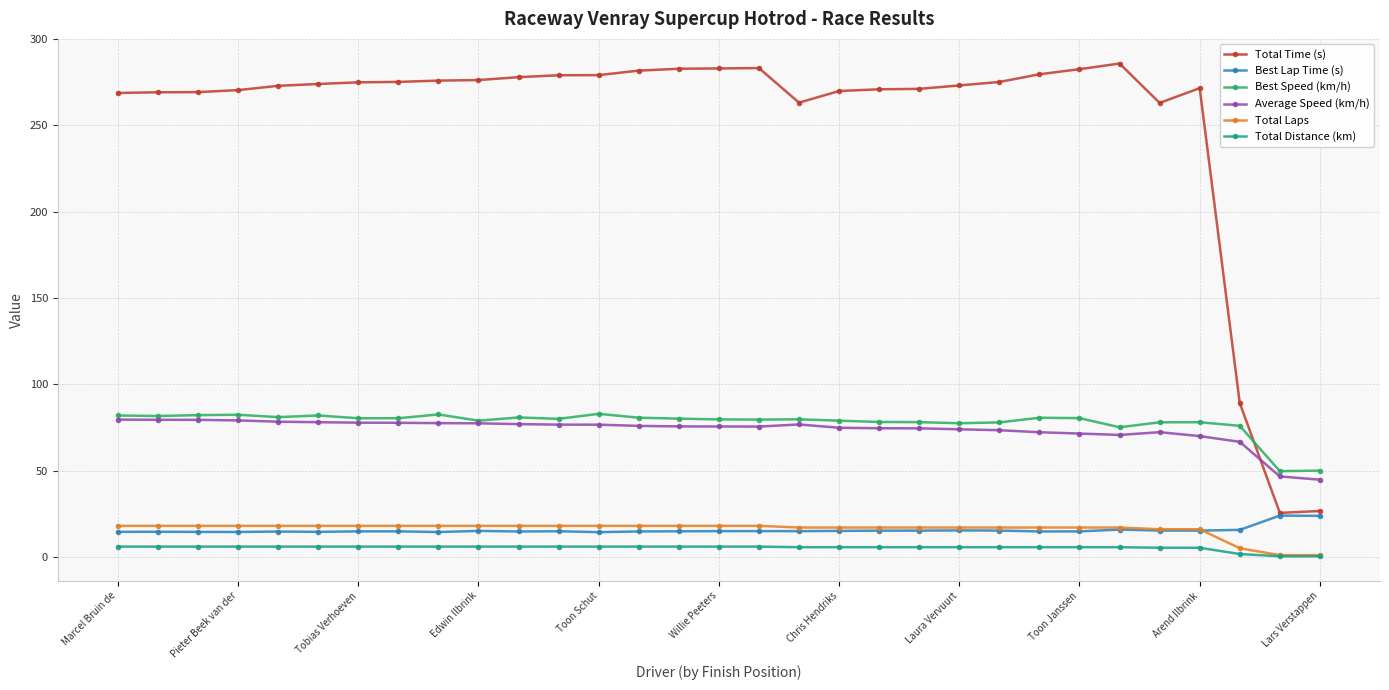

What is the lowest value of the Average Speed (km/h) series?

44.7